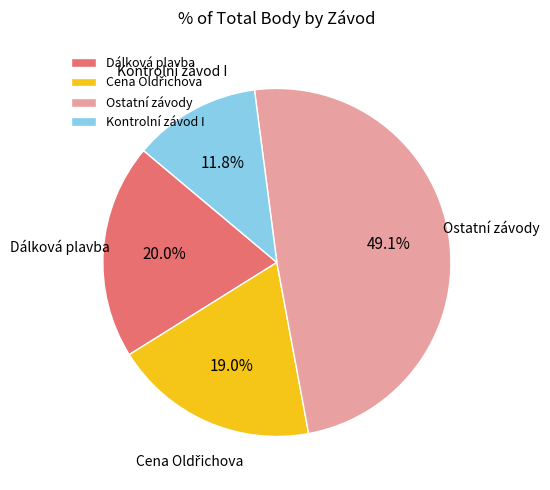

To the nearest percent, what portion does Kontrolní závod I represent?

12%